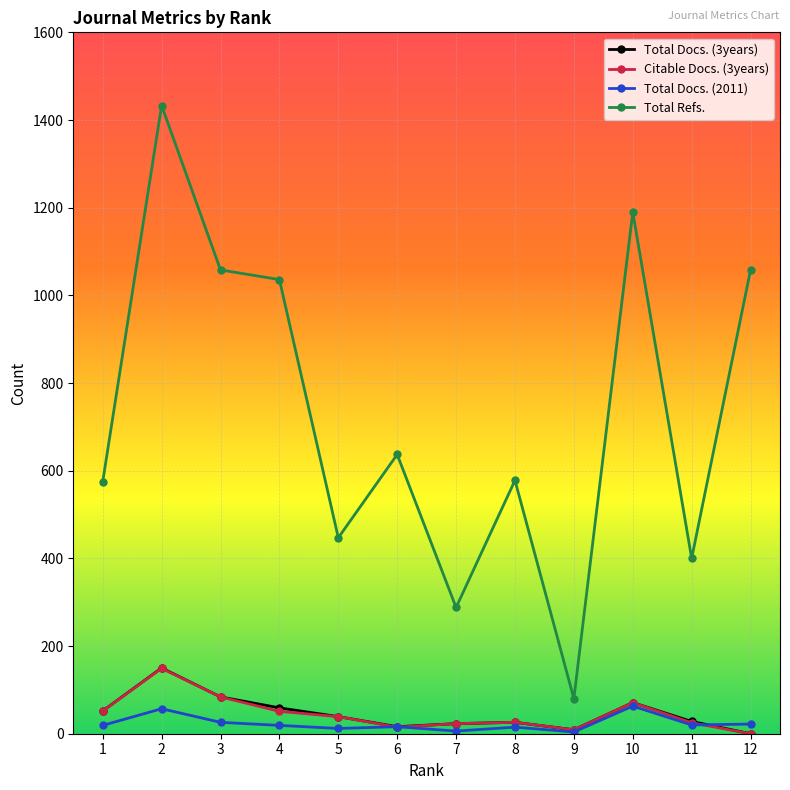

Is this an area chart (filled region under the line)?

No